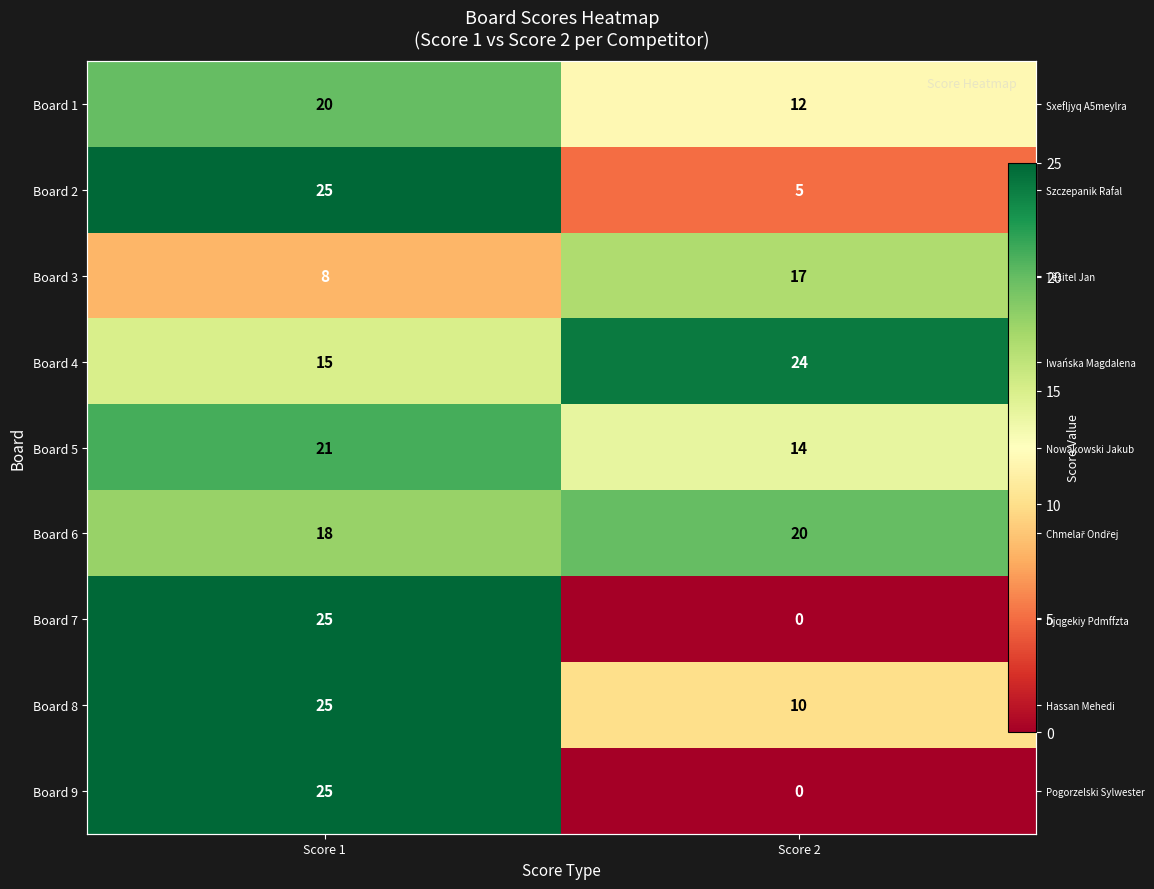

List the labels in order of Board 4 value, largest first.

Score 2, Score 1